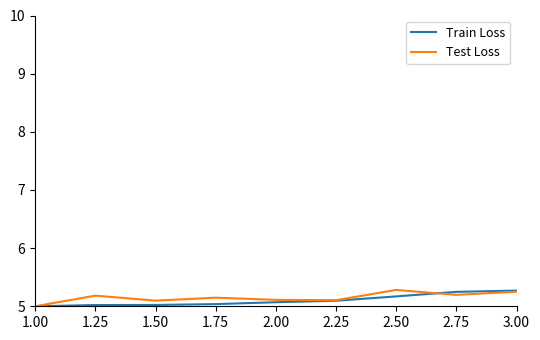

What position from the right is 2.00?

5